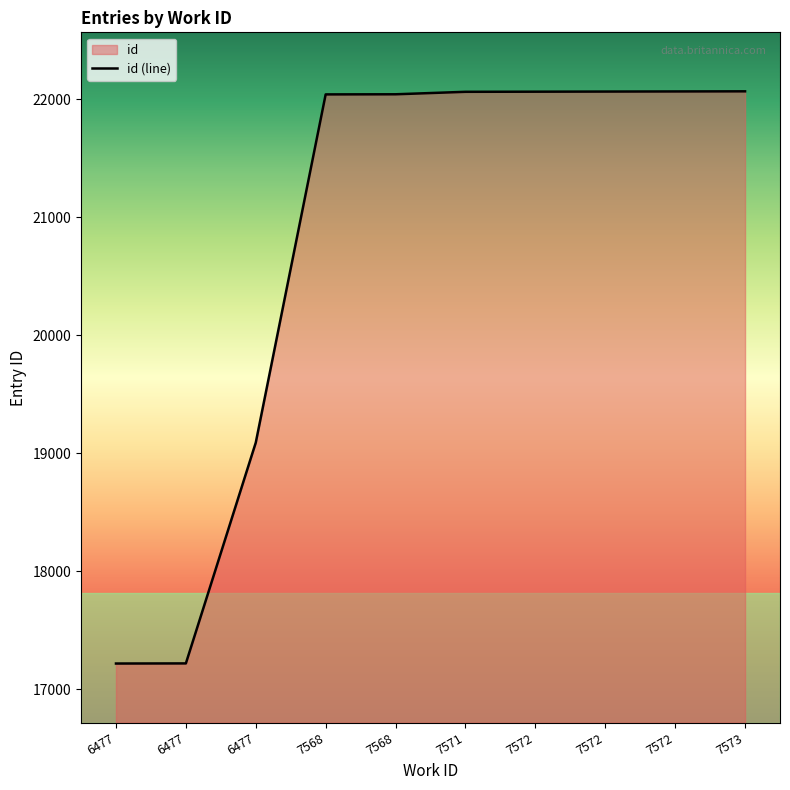

Between 7568 and 7572, which is larger?

7572